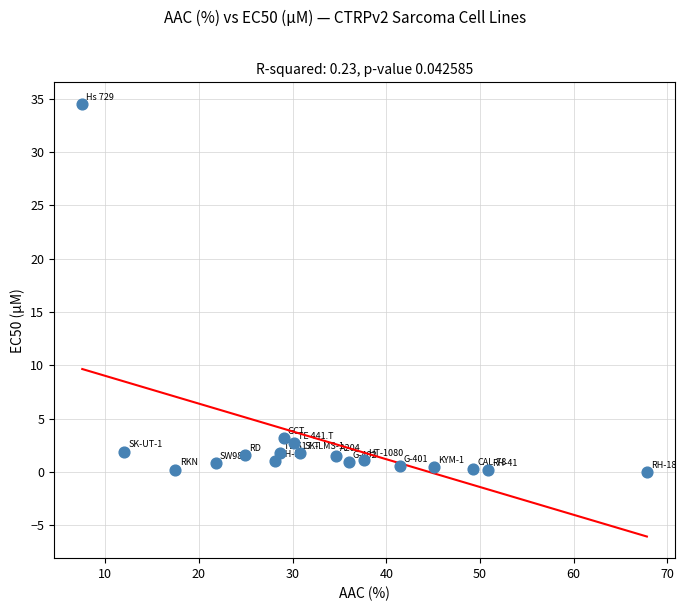

What is the range of X values (max minus min)?

60.3